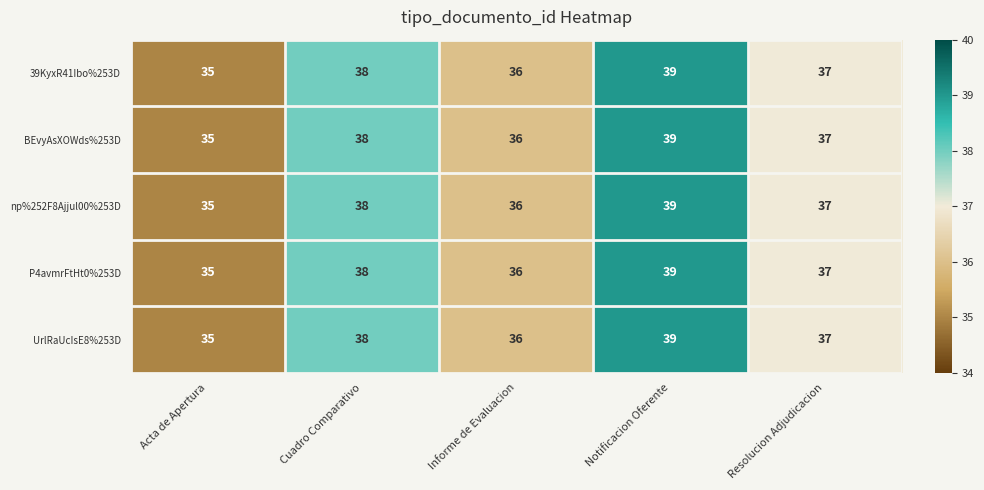

At which label does 39KyxR41Ibo%253D first exceed 37?

Cuadro Comparativo